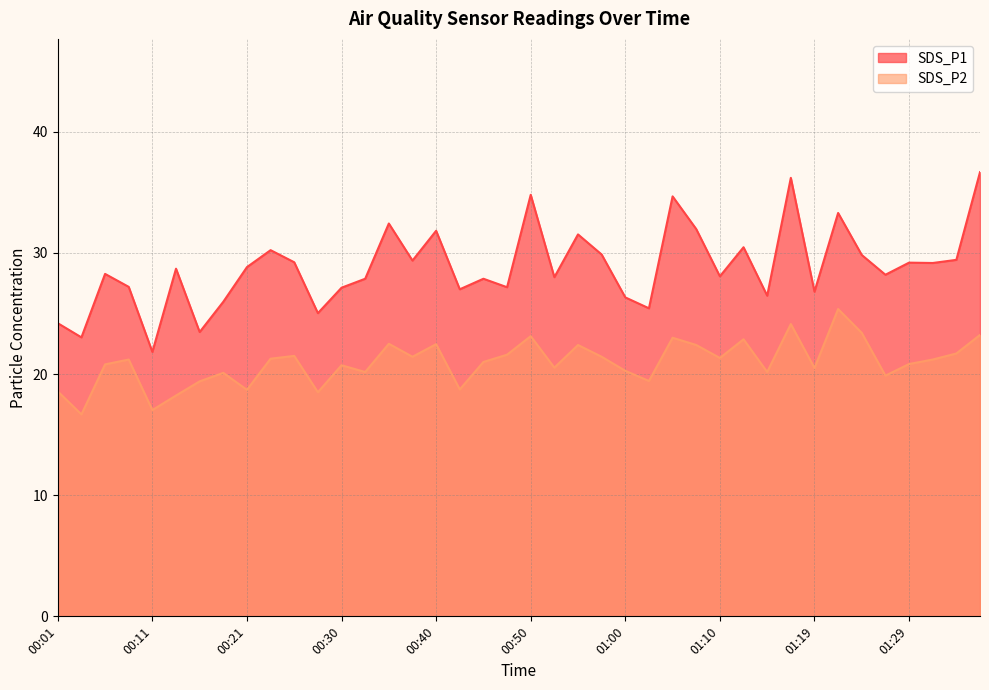

What is the average value of the SDS_P1 series?

28.8